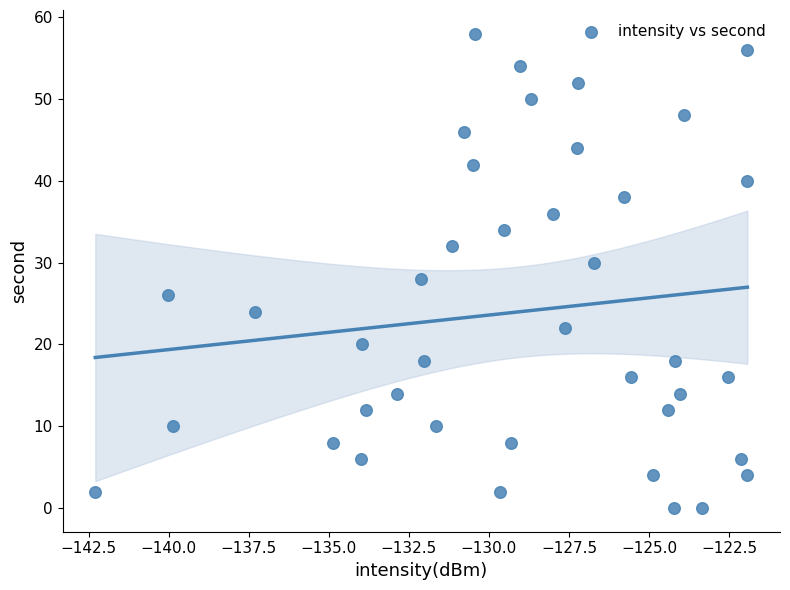

How many data points are displayed?

40